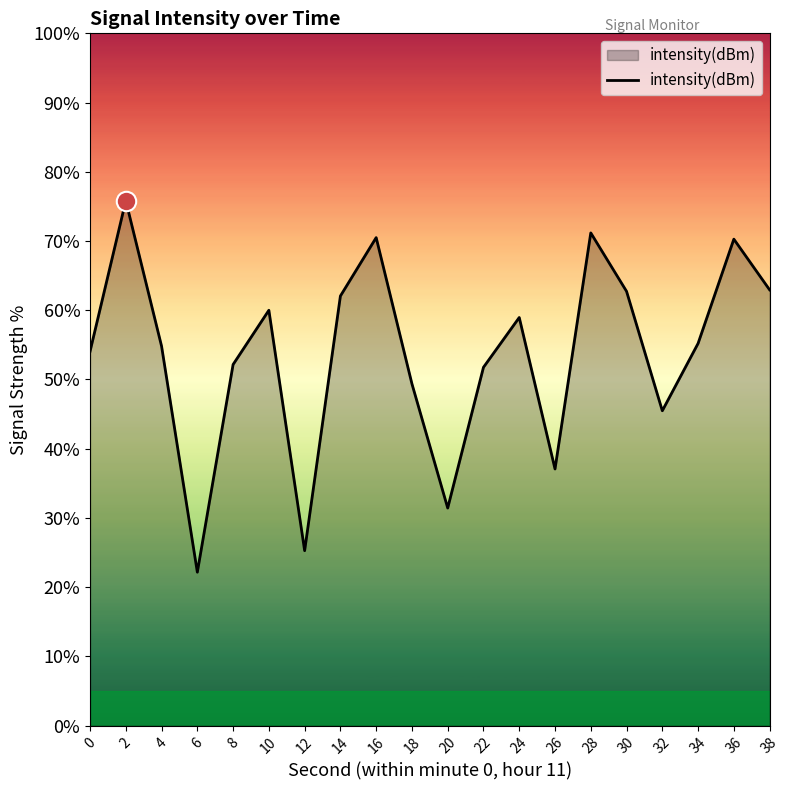

Approximately how many times larger is the value at 6 compared to 10?

0.4